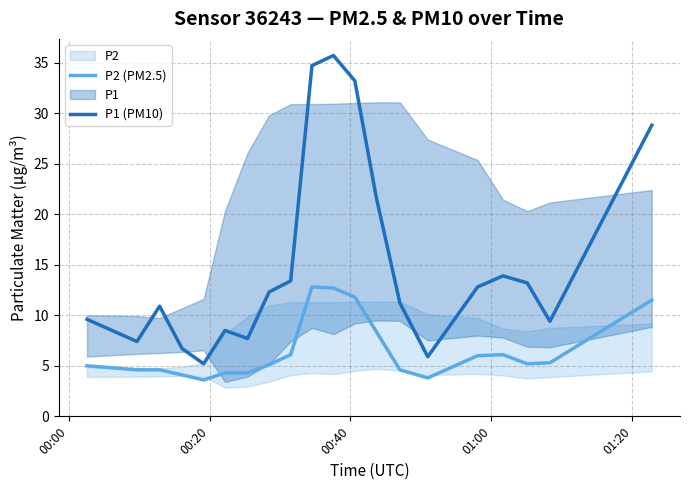

How many values in the P2 (PM2.5) series are below 5?

8